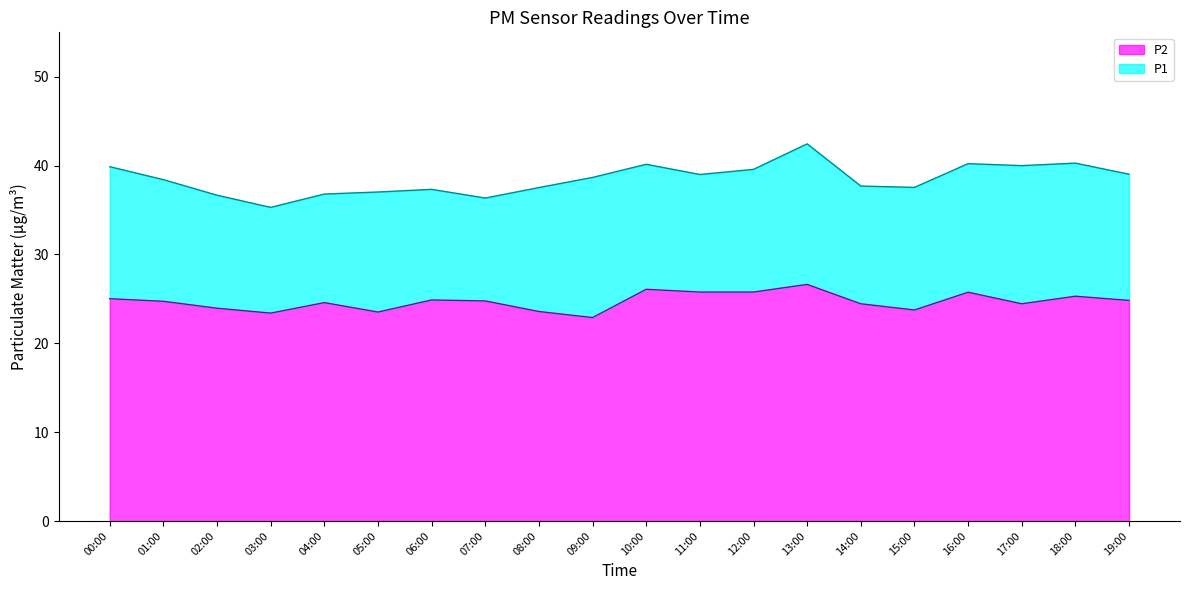

What position from the right is 15:00?

5